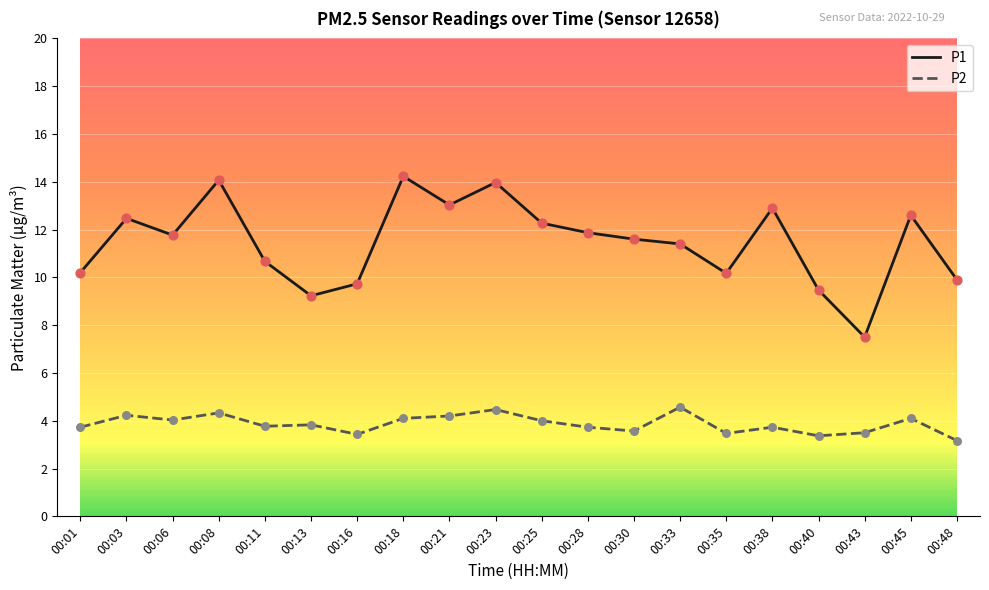

Which series has the largest total across all categories?

P1